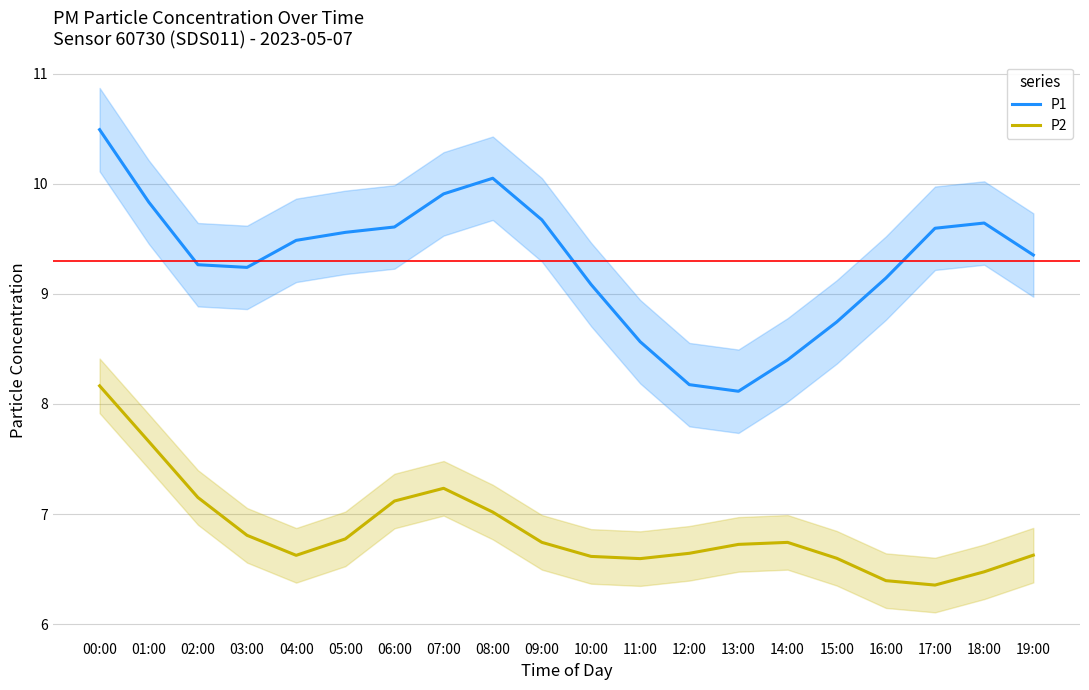

Which label corresponds to the smallest value in the chart?

17:00